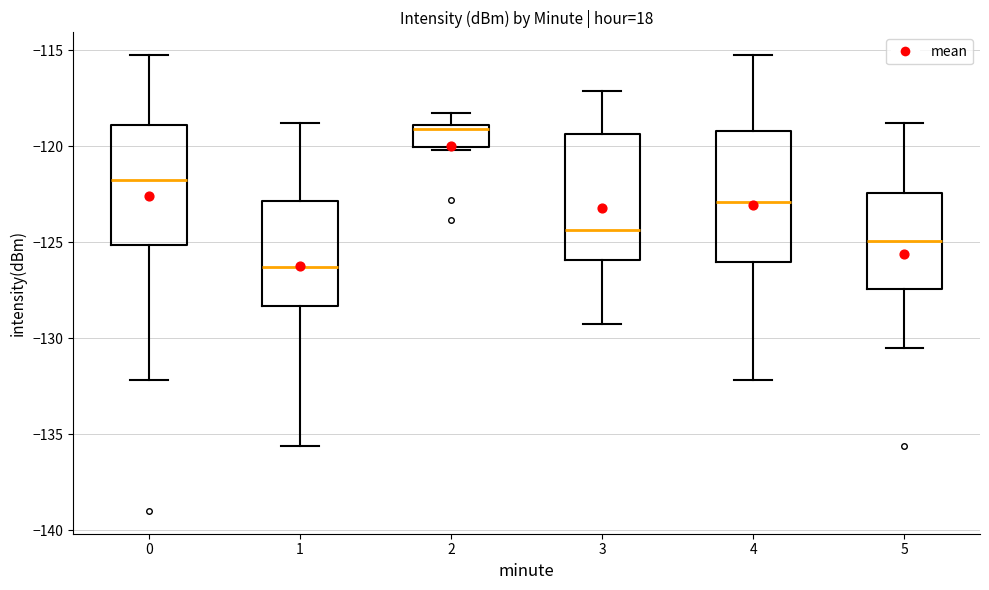

Reading left to right, transcribe this box plot: for each box, give where its median line is, the range the box spans, and where its two whiskers end, as read against the y-axis. The values are not printed on the chart, so give them approximately, as read against the axis.

0: median -121.5, box -125.0 to -119.0, whiskers -132.0 to -115.0
1: median -126.5, box -128.5 to -123.0, whiskers -135.5 to -119.0
2: median -119.0 (just below the box's upper edge), box -120.0 to -119.0, whiskers -120.0 to -118.0
3: median -124.5, box -126.0 to -119.5, whiskers -129.5 to -117.0
4: median -123.0, box -126.0 to -119.0, whiskers -132.0 to -115.0
5: median -125.0, box -127.5 to -122.5, whiskers -130.5 to -119.0